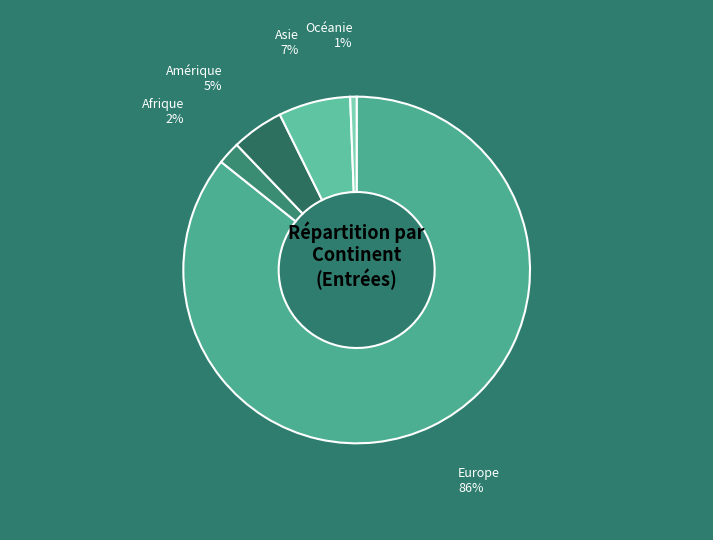

The Océanie slice represents 10% of the pie. True or false?

False